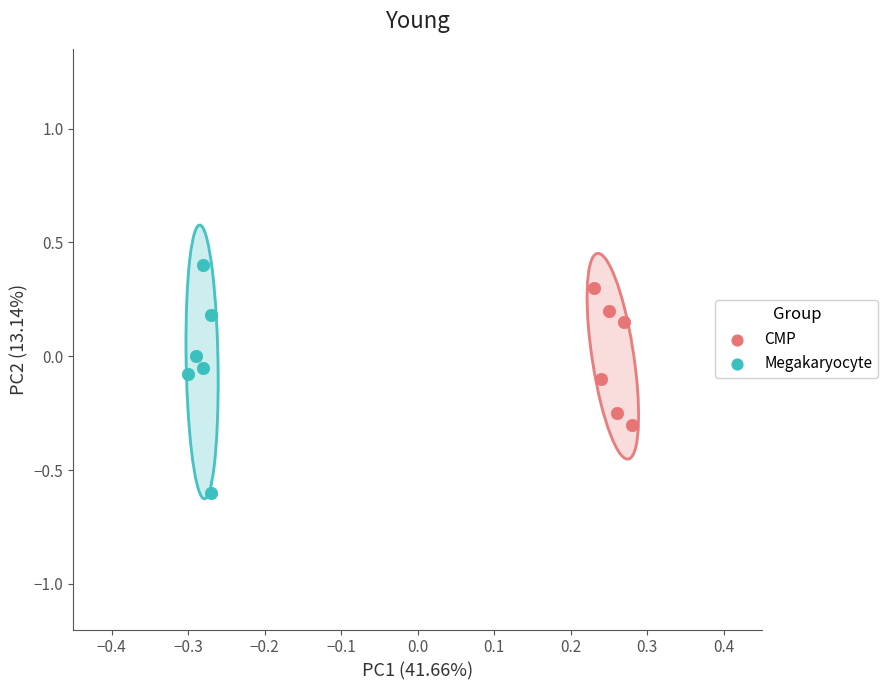

What are all the series names shown in the legend?

CMP, Megakaryocyte